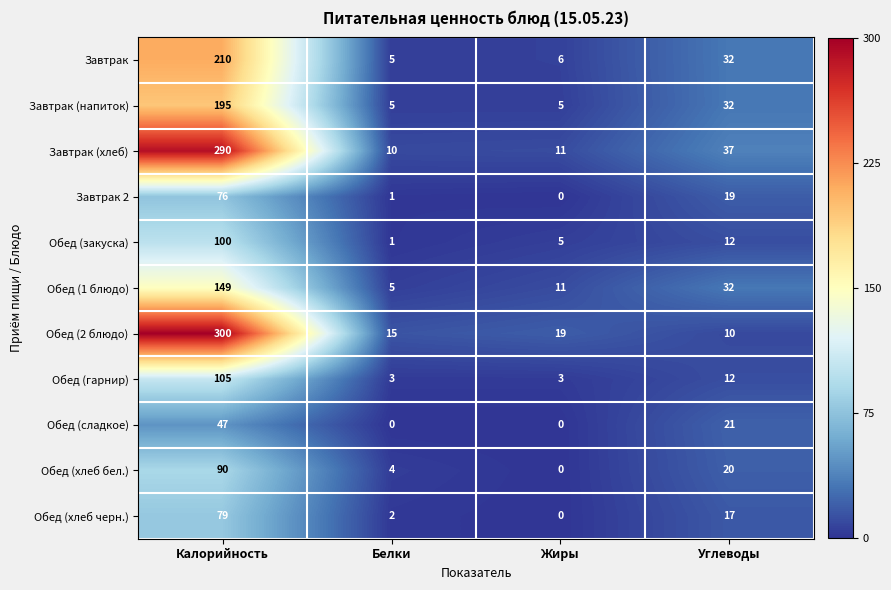

At which label does Завтрак (хлеб) reach its peak?

Калорийность